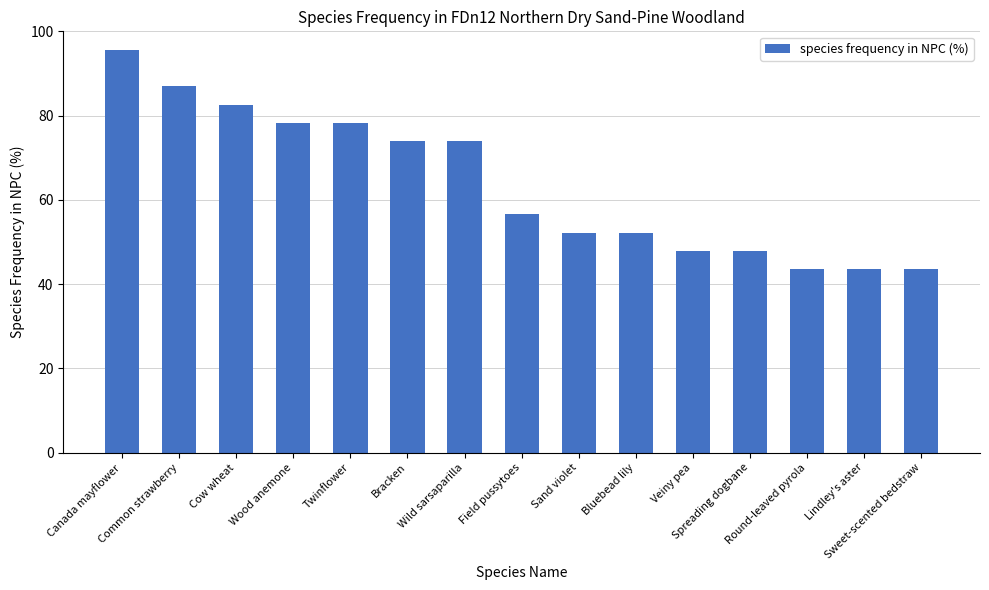

Which category has the highest value across all series?

Canada mayflower